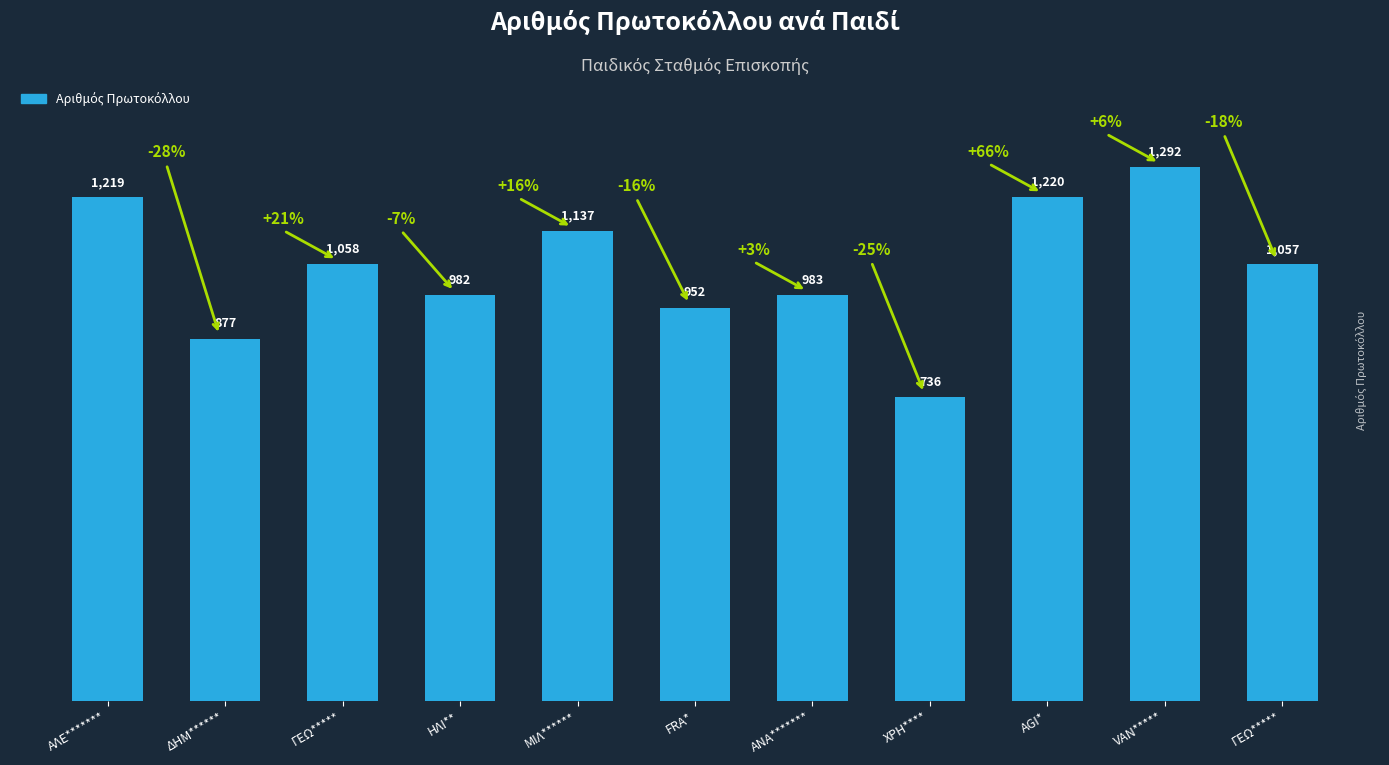

How many data points does each series have?

11